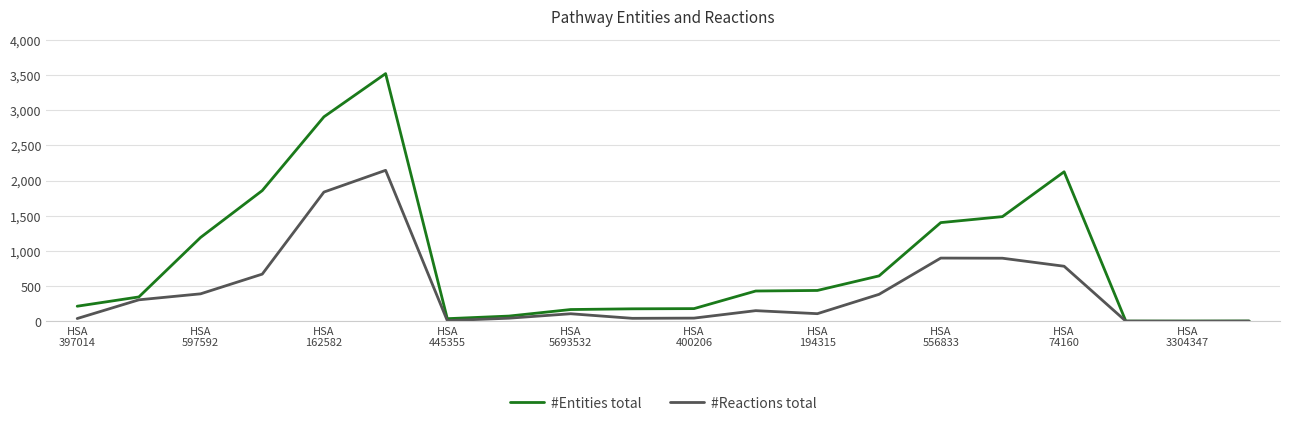

What is the difference between the maximum and second lowest values in the #Entities total series?

3516